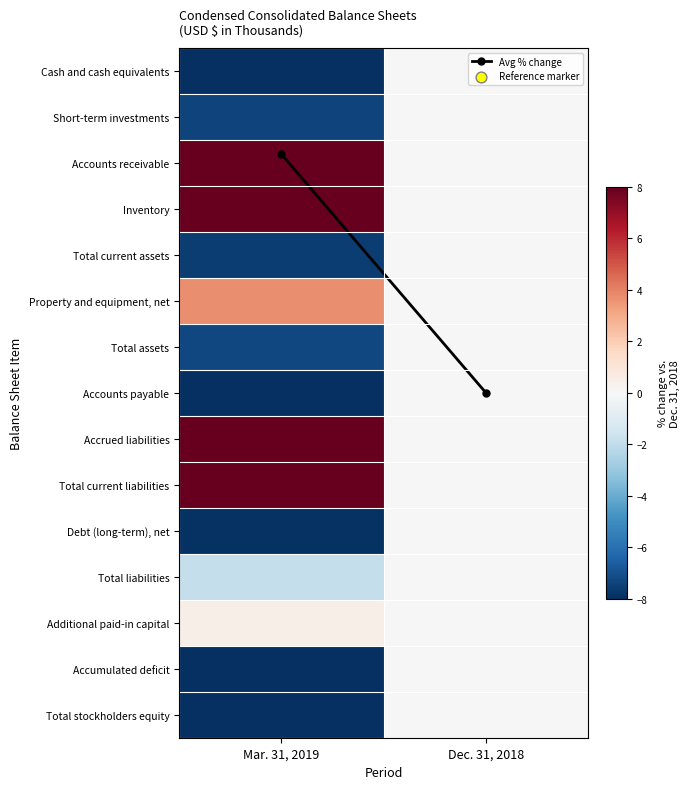

At which category is the sum across all series the highest?

Mar. 31, 2019